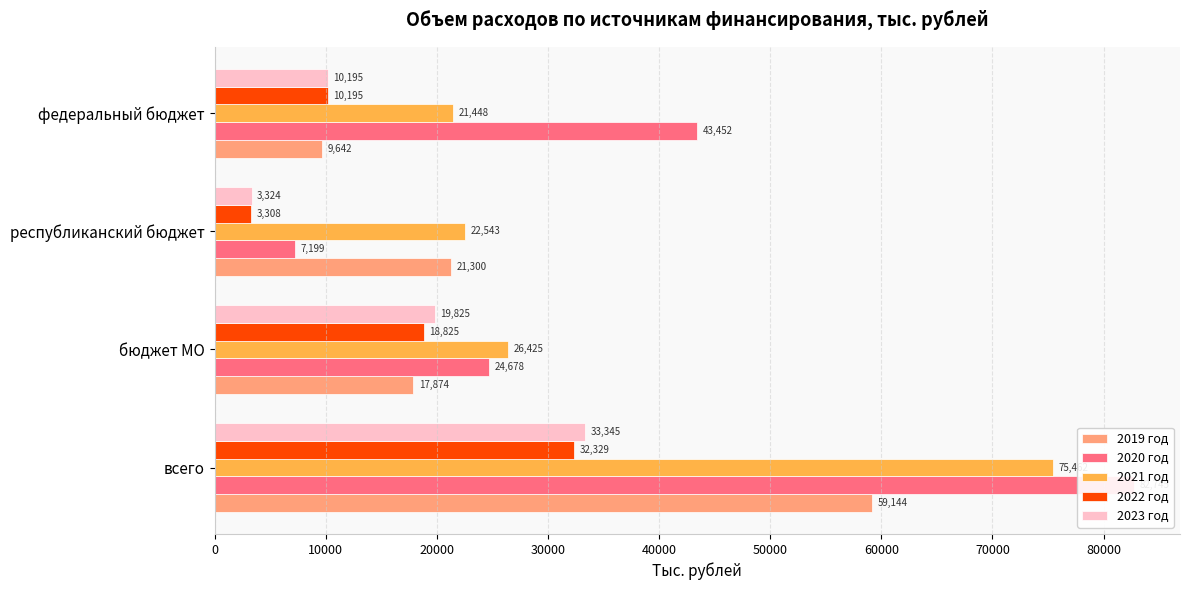

How many bars are there in total?

20